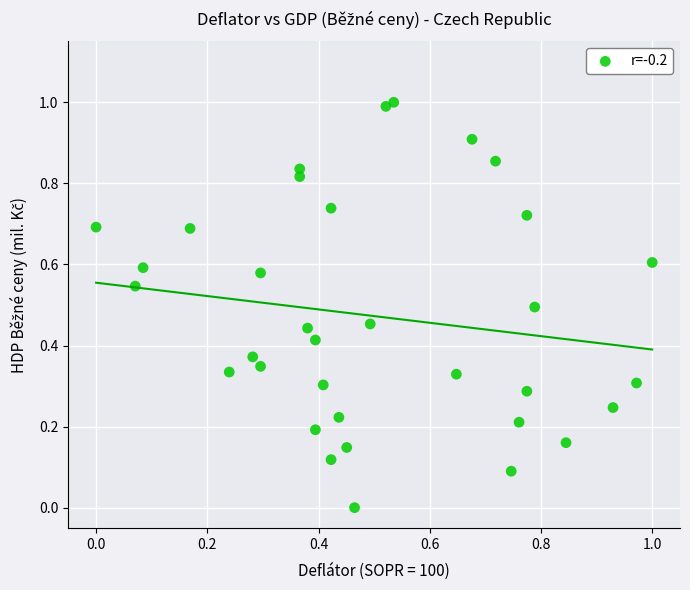

What is the range of Y values (max minus min)?

1.0